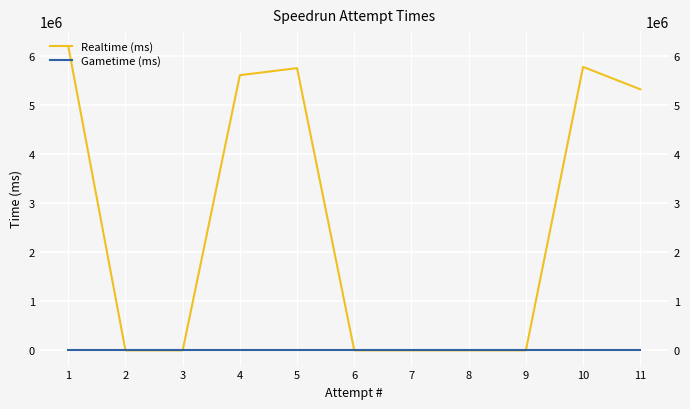

Where is Realtime (ms) nearest to the value 3099323?

11